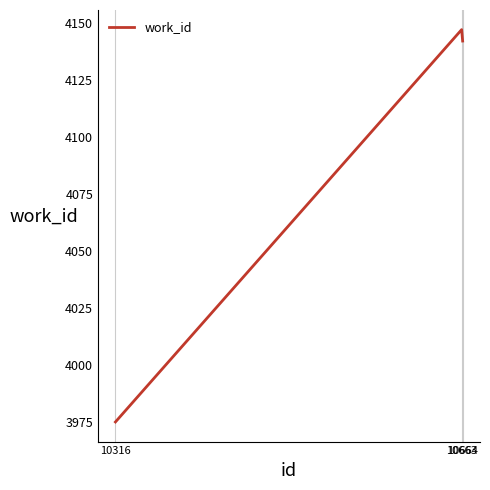

What is the approximate value at 10664?

4142